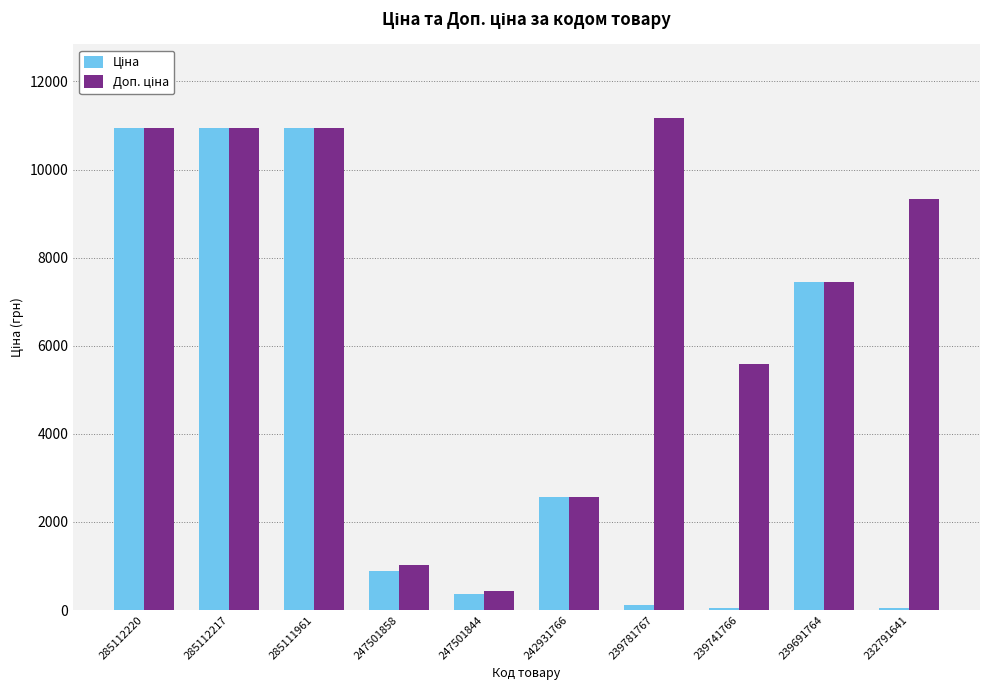

What is the maximum value shown in the chart?

11169.0